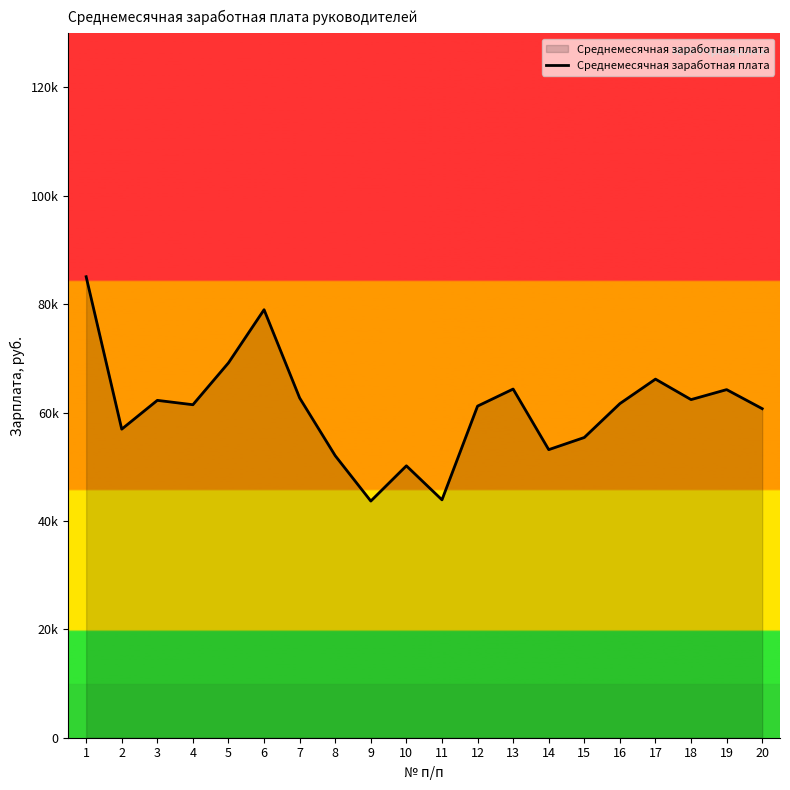

What is the difference between the maximum and second lowest values?

41179.5